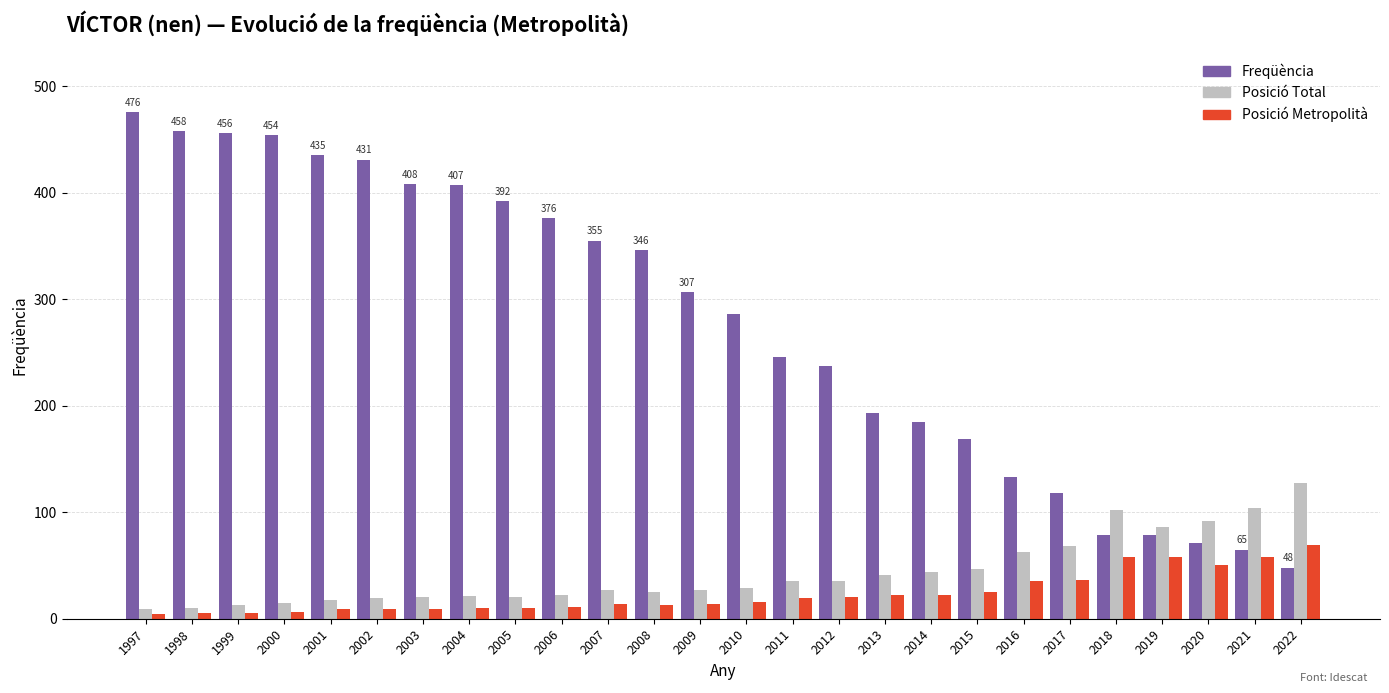

How many data points in Freqüència are less than 307?

13